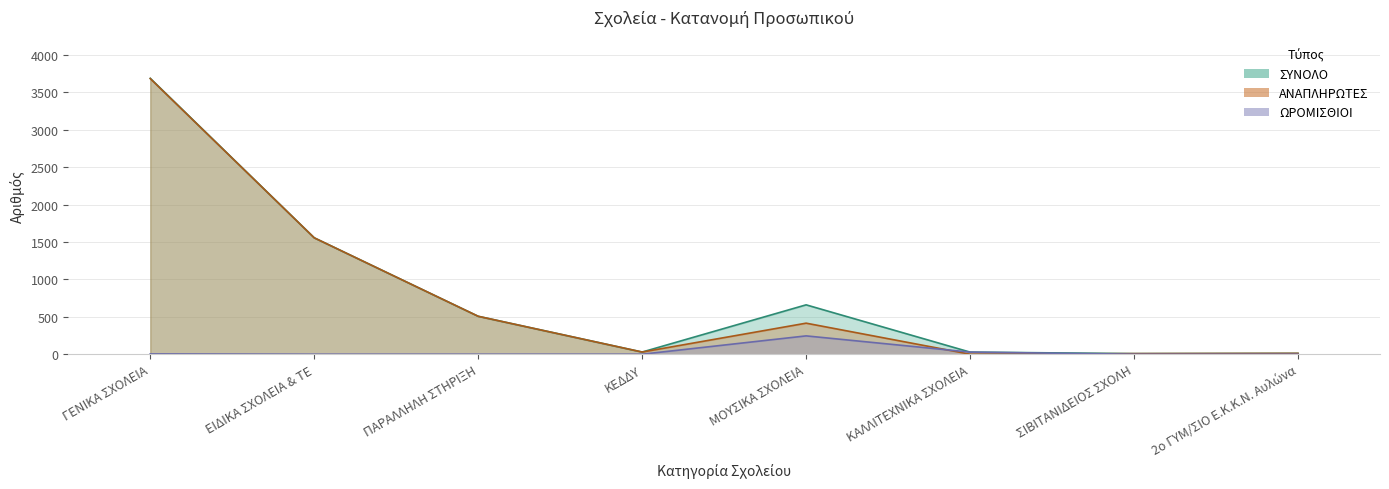

What is the highest value of the ΣΥΝΟΛΟ series?

3688